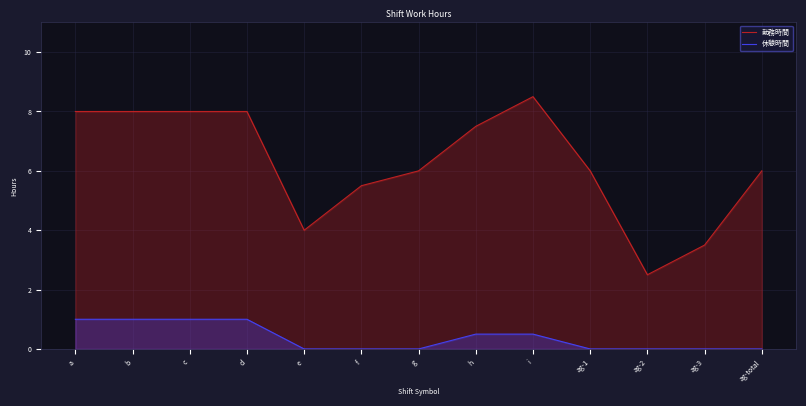

What are all the series names shown in the legend?

勤務時間, 休憩時間